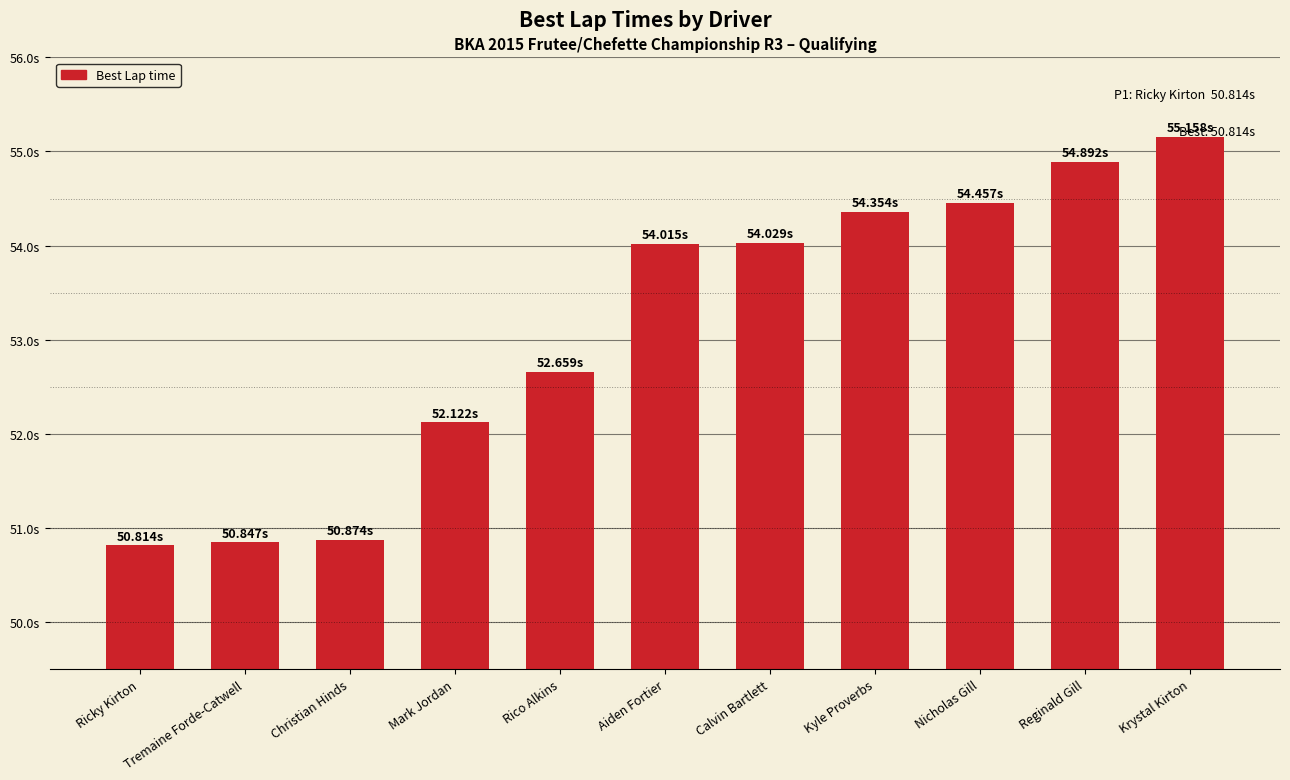

Are the bars horizontal?

No